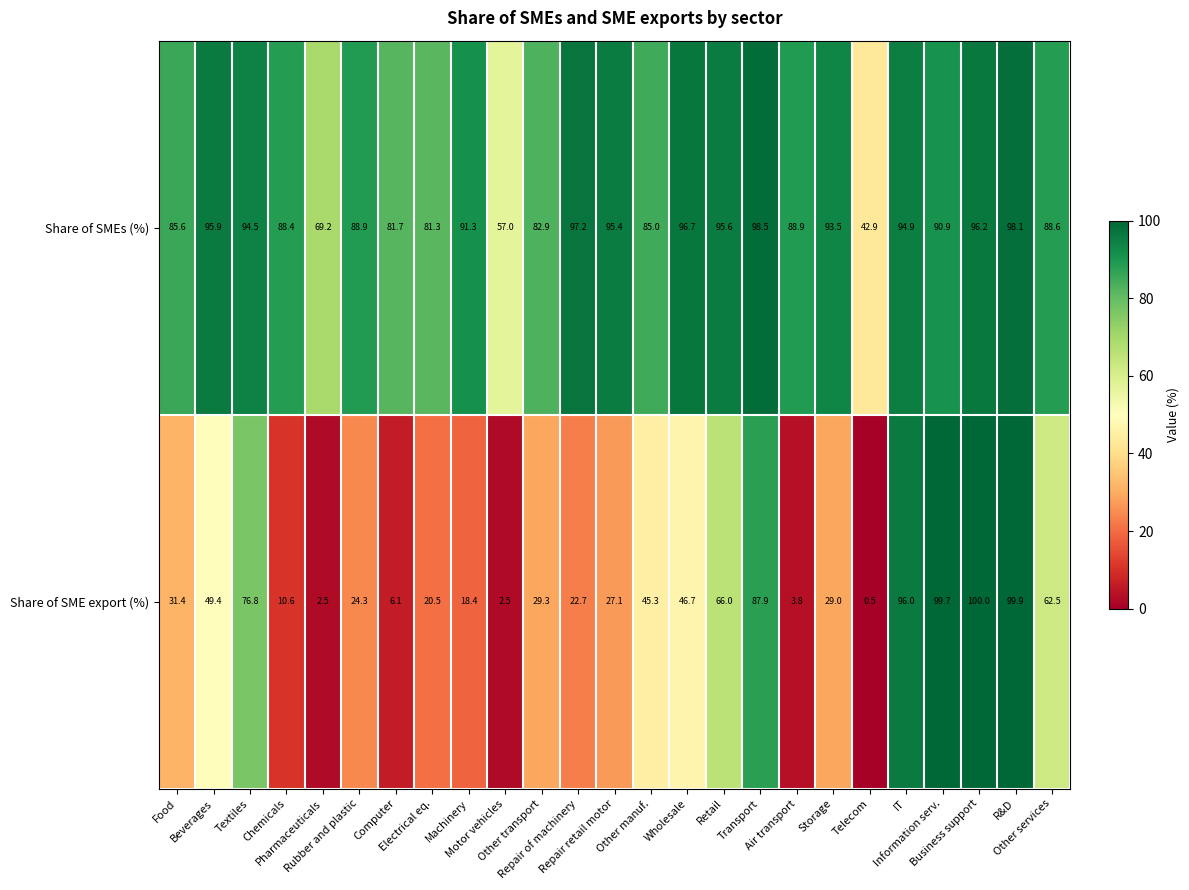

Which series has the largest total across all categories?

Share of SMEs (%)